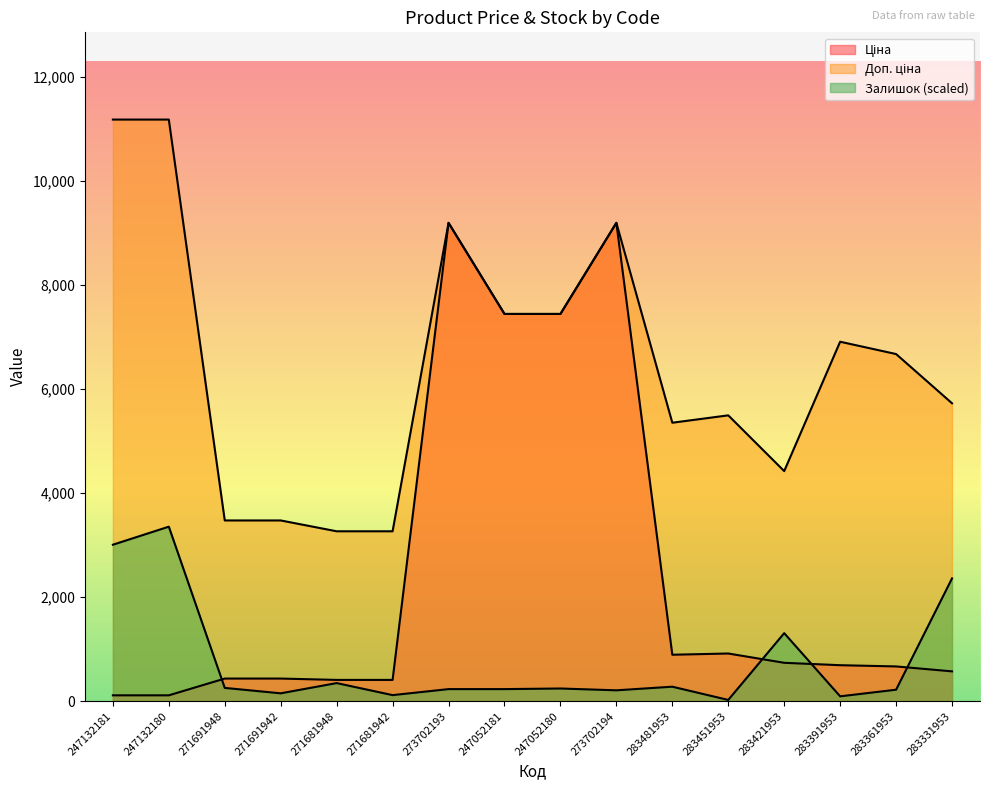

What is the label of the 14th point from the right?

271691948